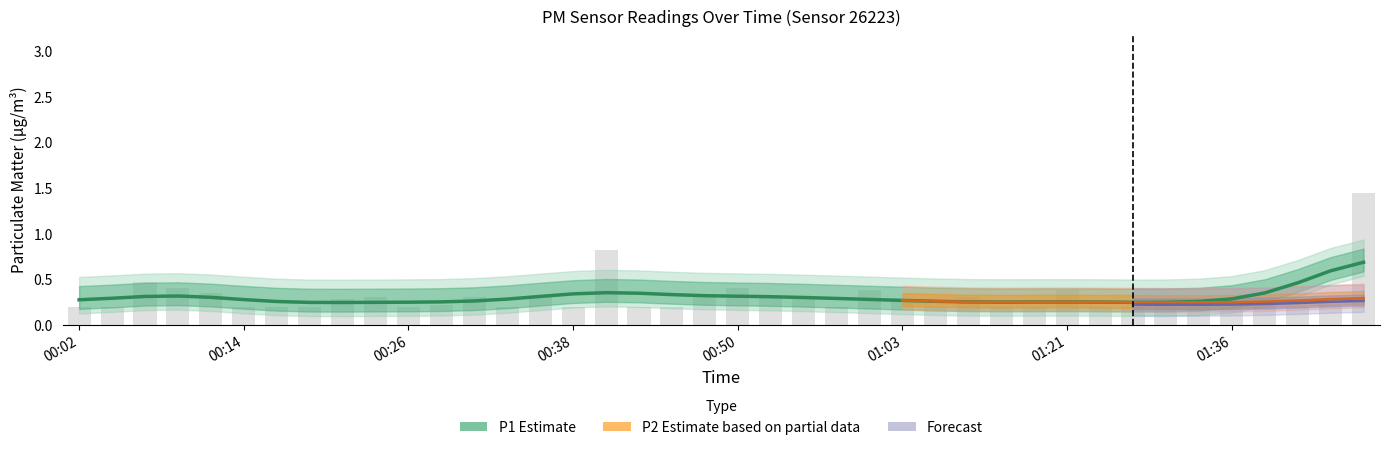

What is the sum of all values?

12.2